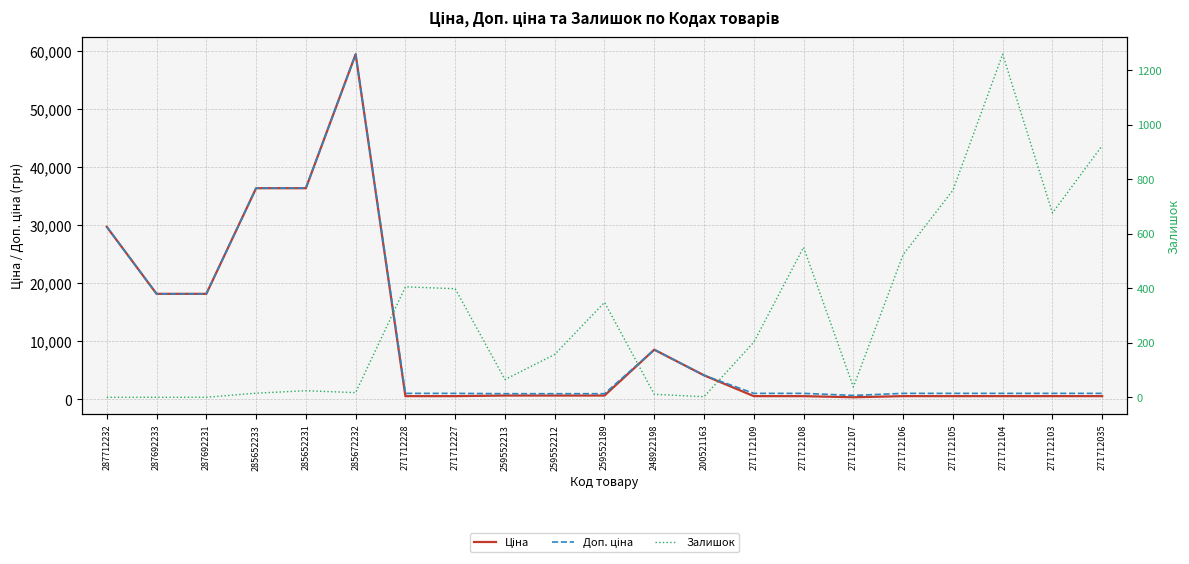

What is the label of the 18th point from the left?

271712105